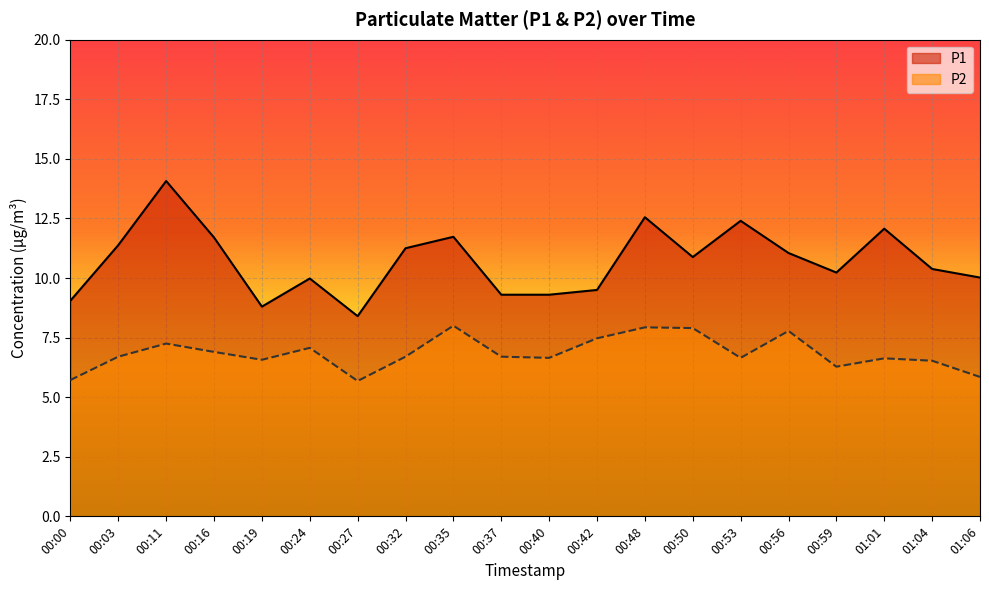

How many data points in P2 are above 6?

17